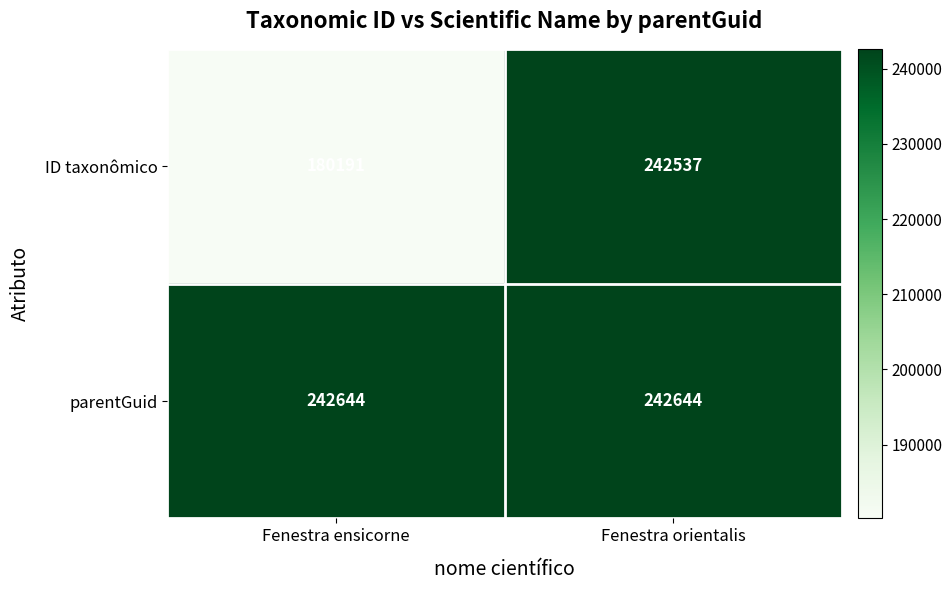

What is the approximate value of parentGuid at Fenestra orientalis?

242644